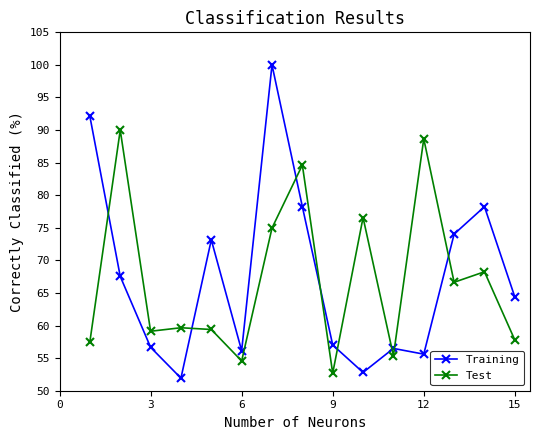

What is the minimum value for Training?

51.9